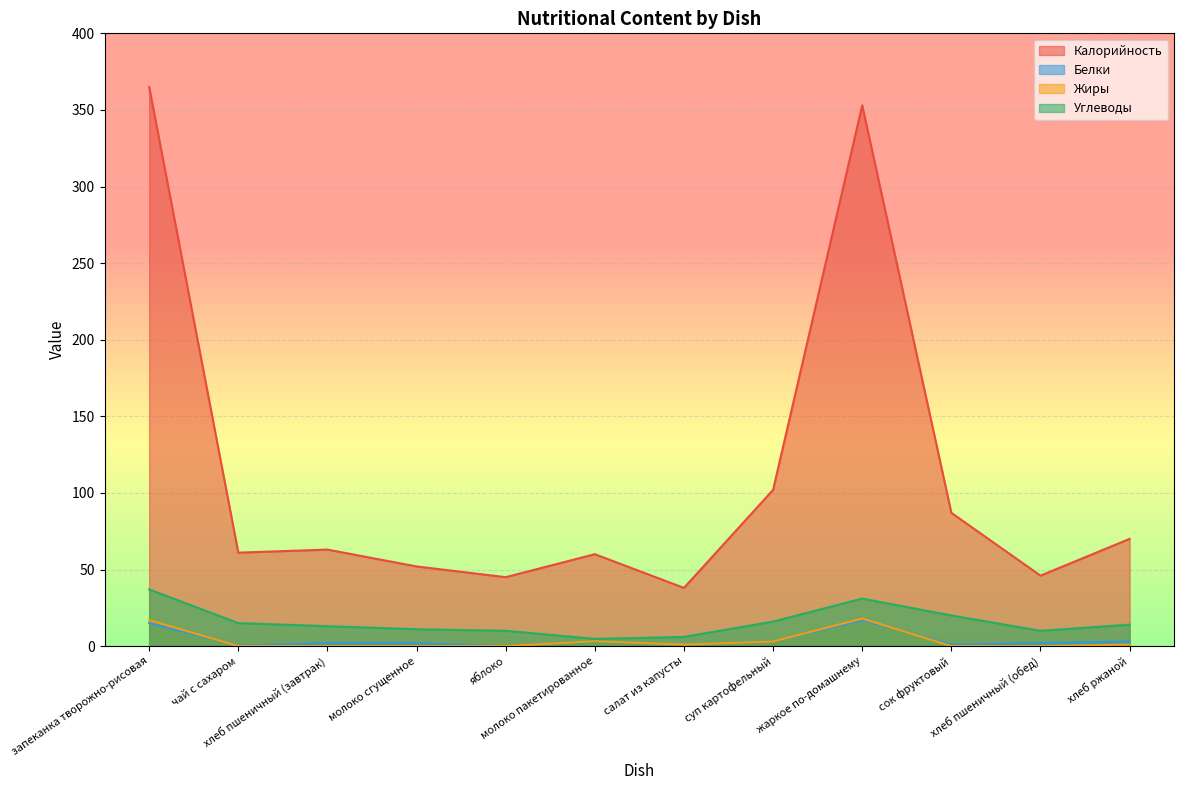

At which label does Белки reach its minimum?

яблоко